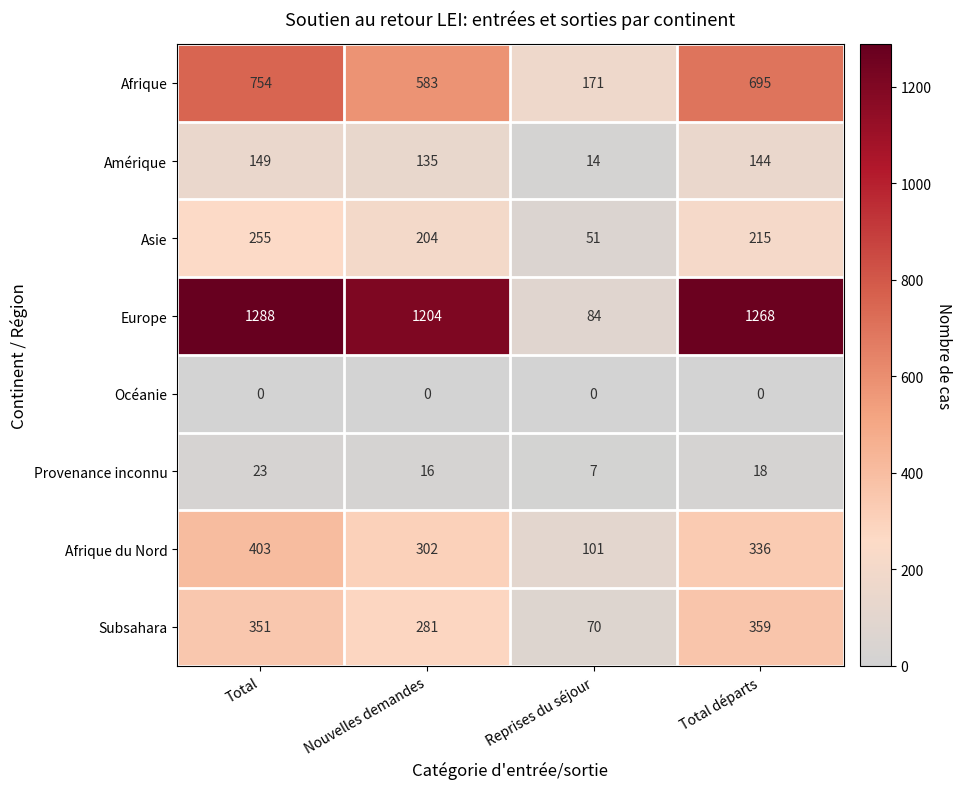

Which series changed the most between Reprises du séjour and Total départs?

Europe